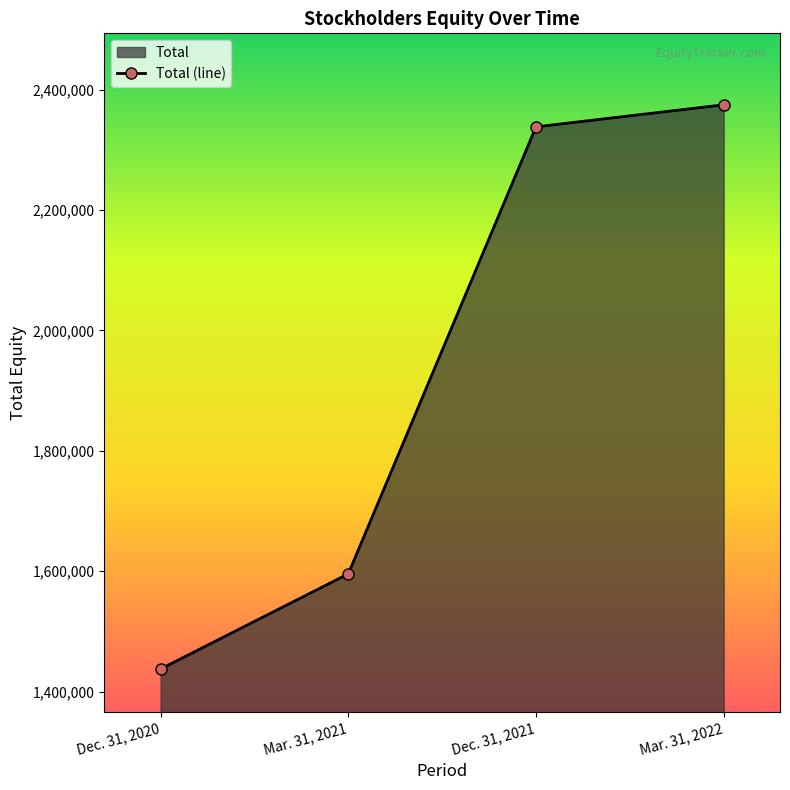

What is the label of the 2nd point from the right?

Dec. 31, 2021